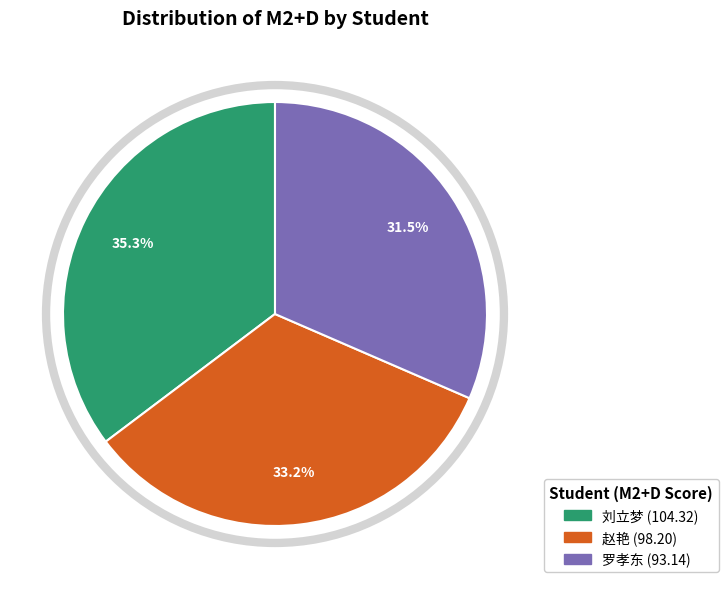

What is the largest slice in the pie chart?

刘立梦